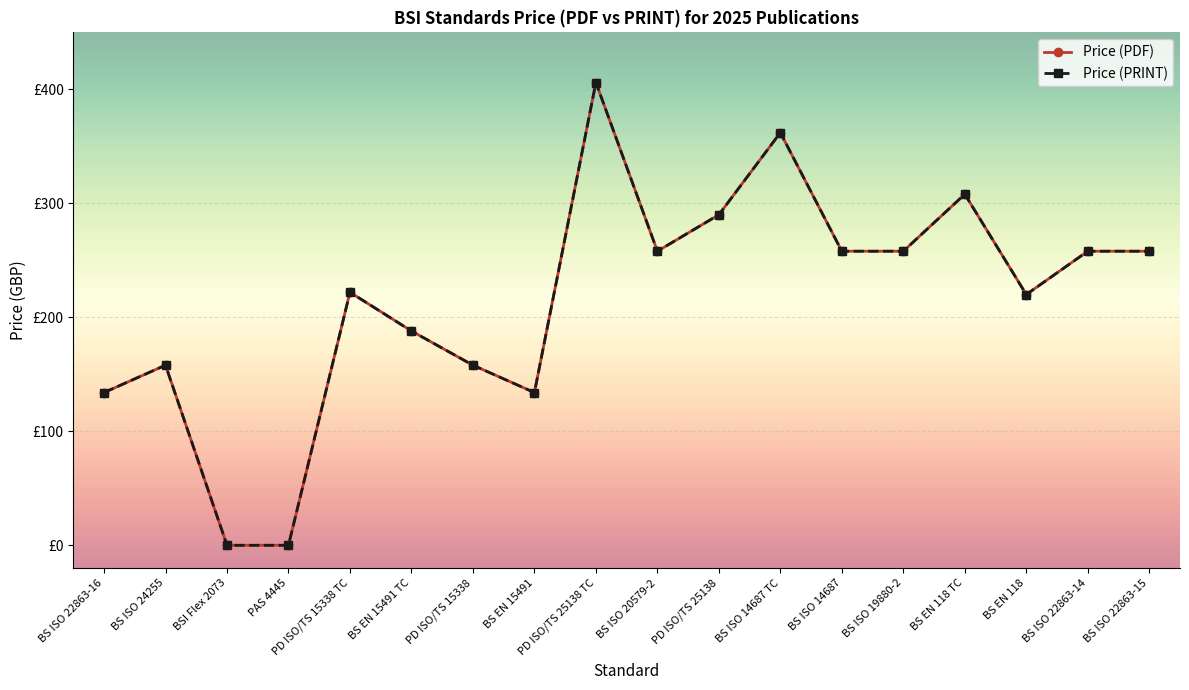

What position from the left is PD ISO/TS 25138?

11